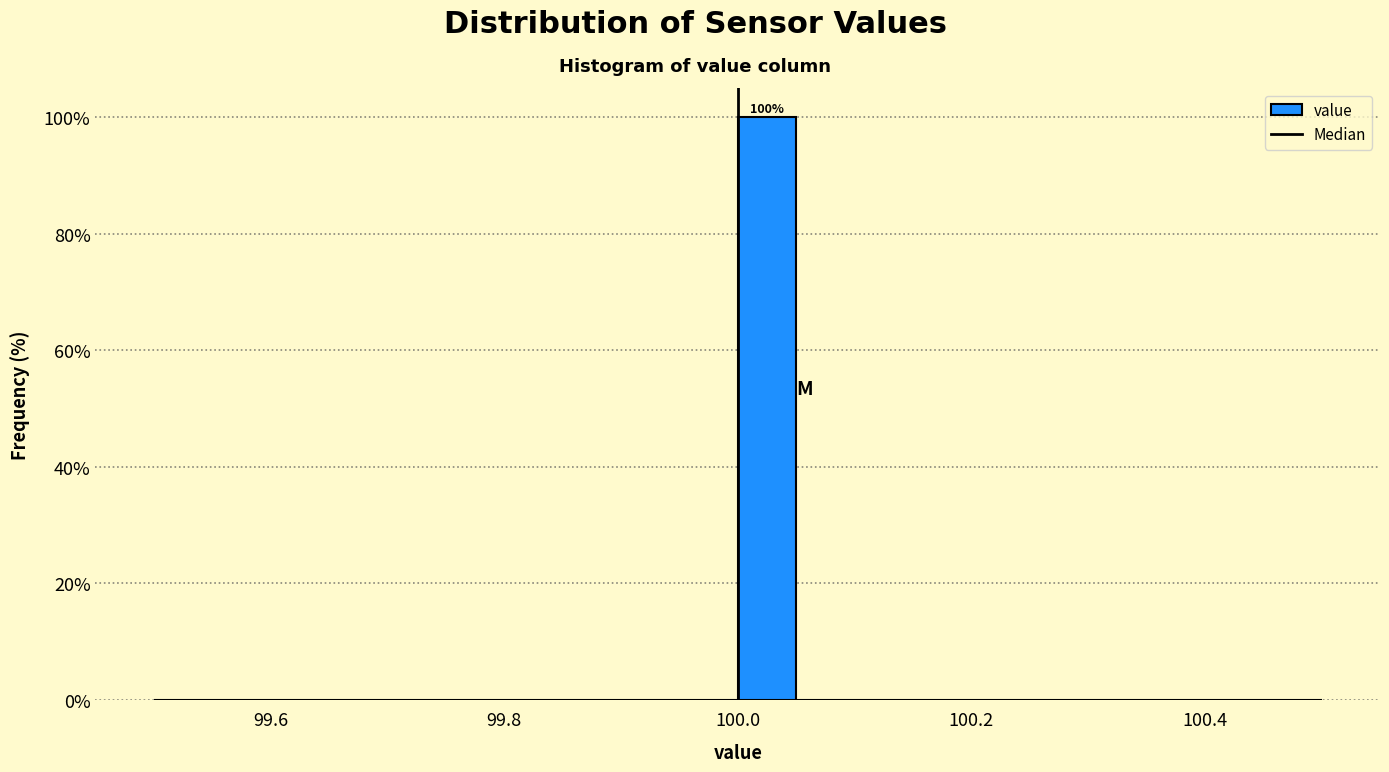

Read against the x-axis, roughly where is the centre of the tallest bar?

100.02